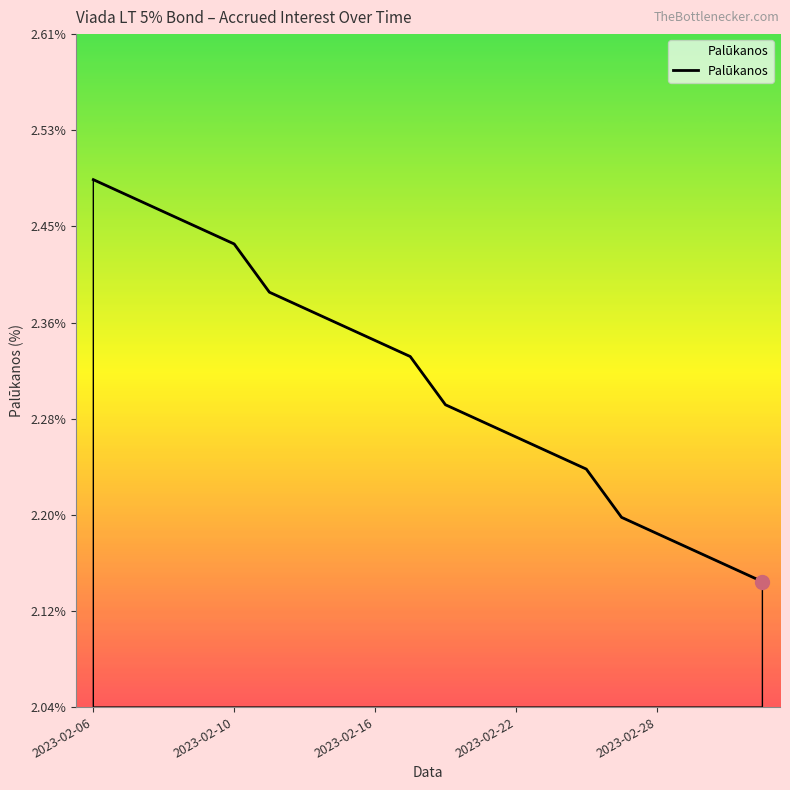

What is the difference between the maximum and minimum values?

0.3